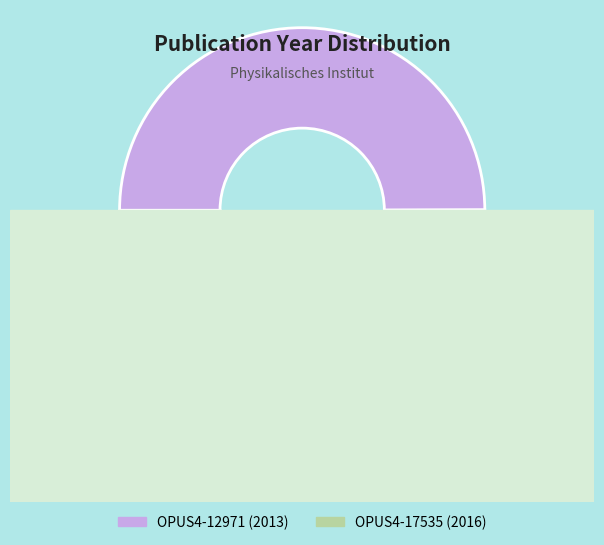

How many segments does this pie chart have?

2